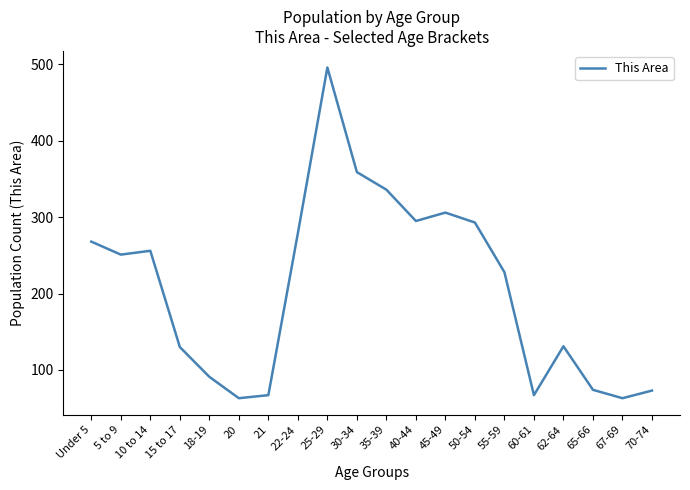

How many interior local peaks (higher than both neighbors) does the data have?

4